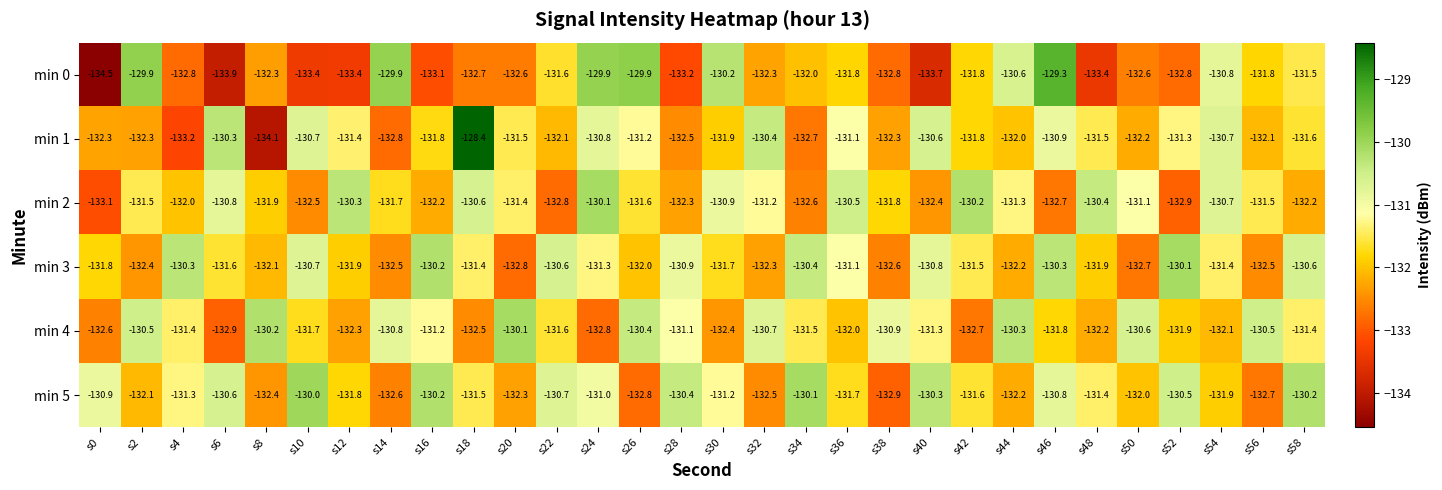

What value does the min 4 series have at s12?

-132.3